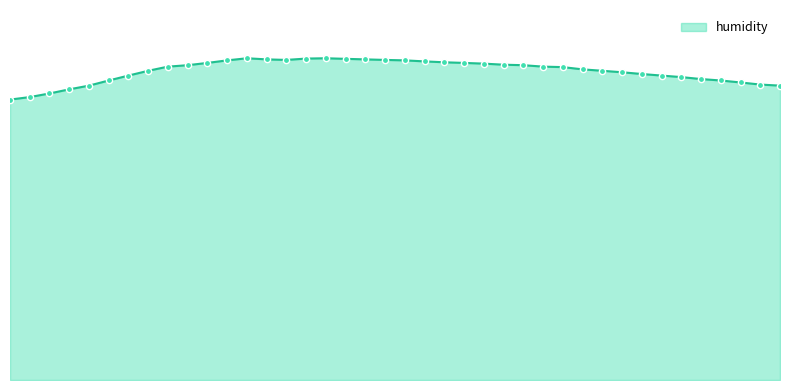

Does the chart have visible grid lines?

No